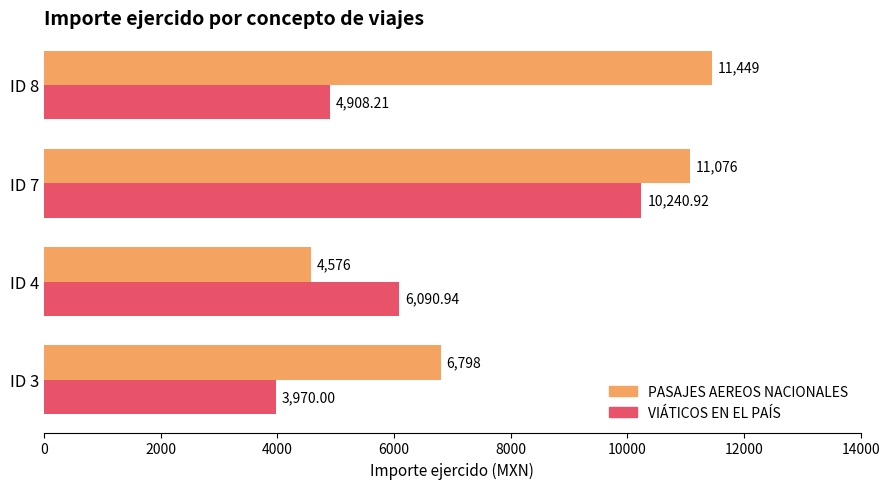

Which series changed the most between ID 3 and ID 8?

PASAJES AEREOS NACIONALES